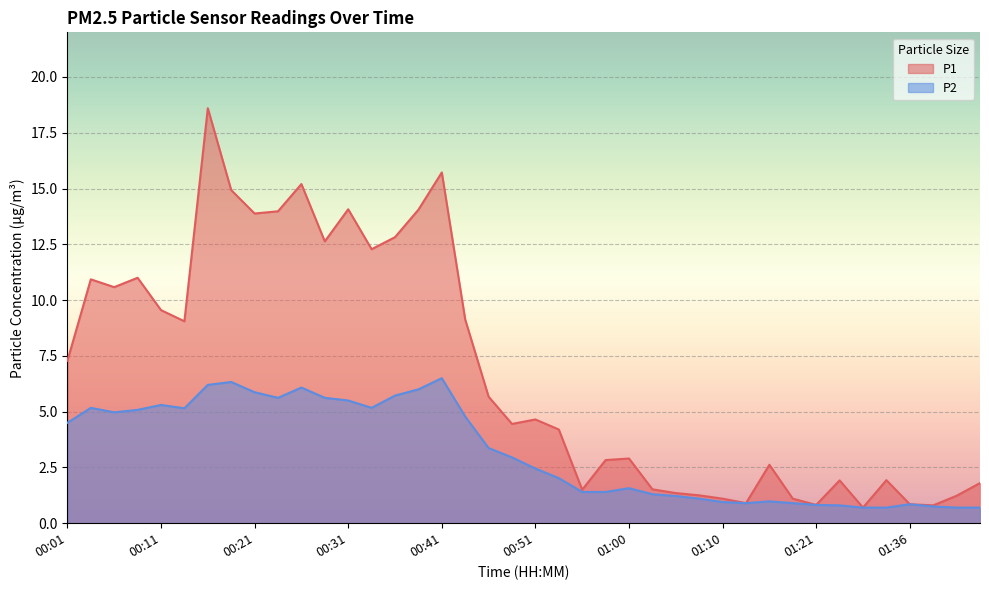

Where is the first local maximum for P2?

00:04